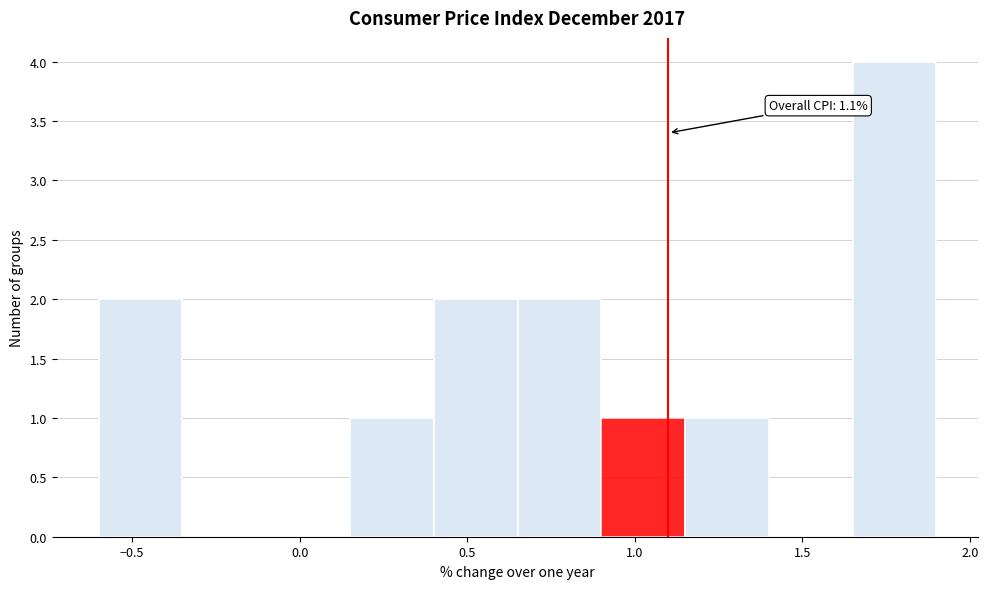

Which range on the x-axis has the tallest bar?

1.65 to 1.90